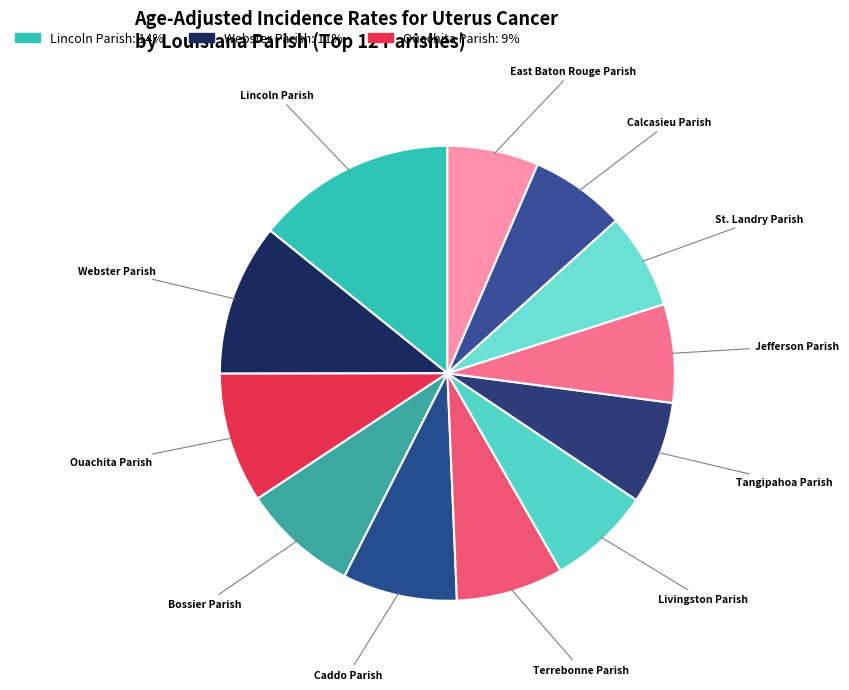

How many segments does this pie chart have?

12